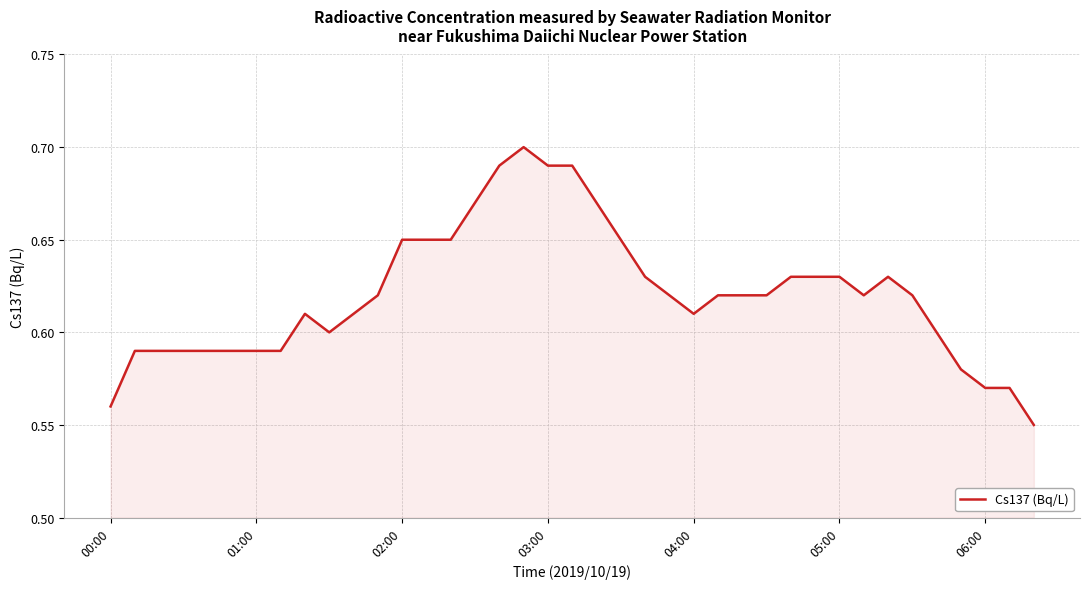

True or false: the data shows 1.0 at 01:00.

False